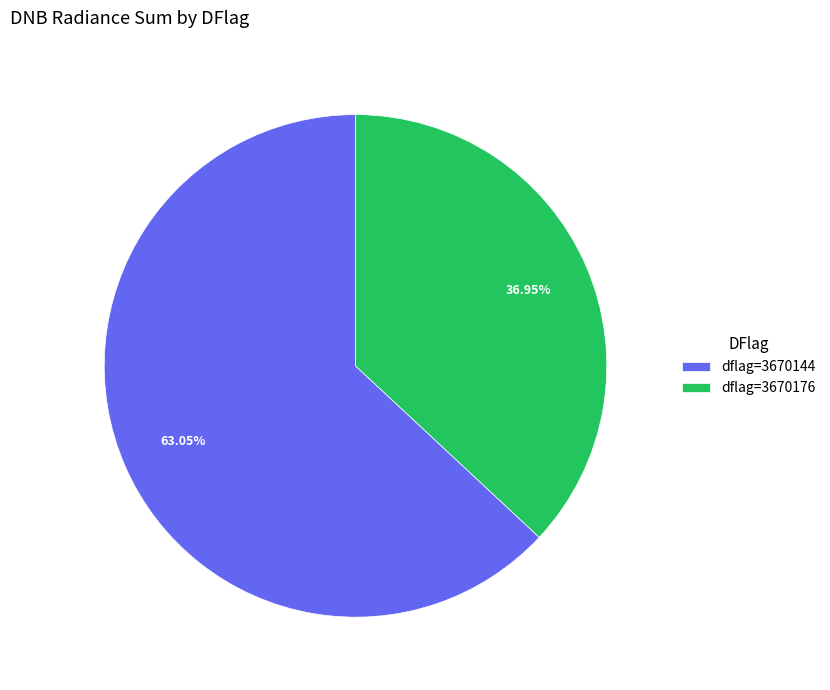

Is there a majority slice in this chart?

Yes